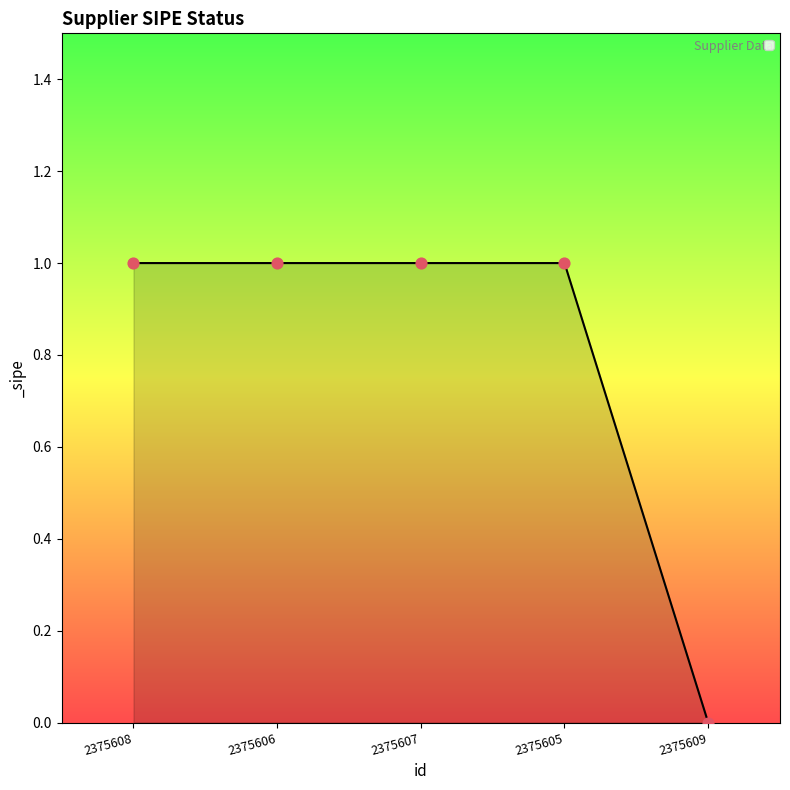

Between 2375608 and 2375609, which is larger?

2375608